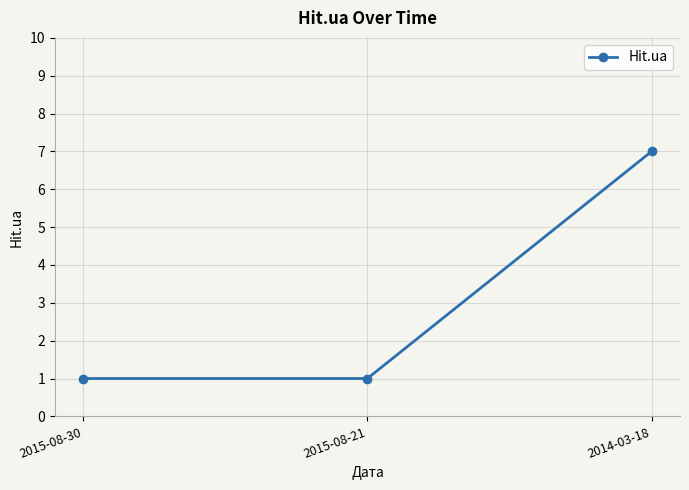

True or false: the data shows 1 at 2015-08-21.

True